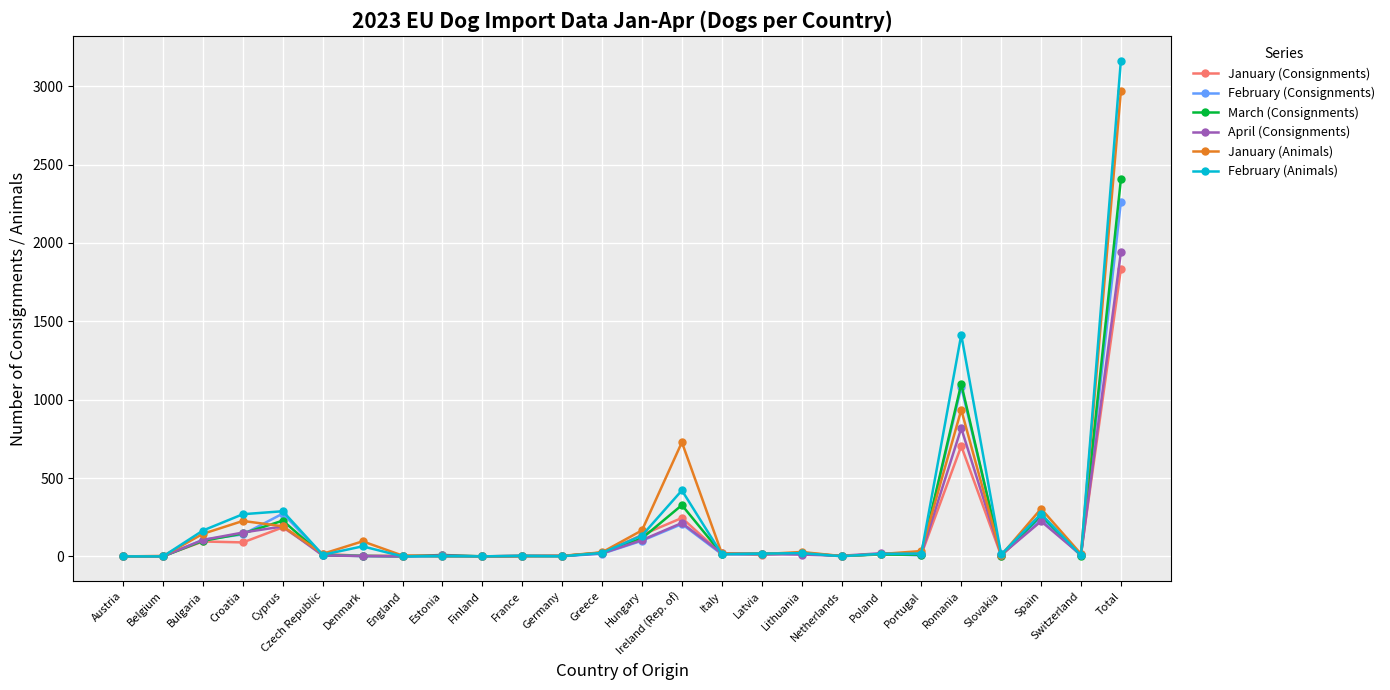

True or false: March (Consignments) has more than 0 interior local peaks.

True